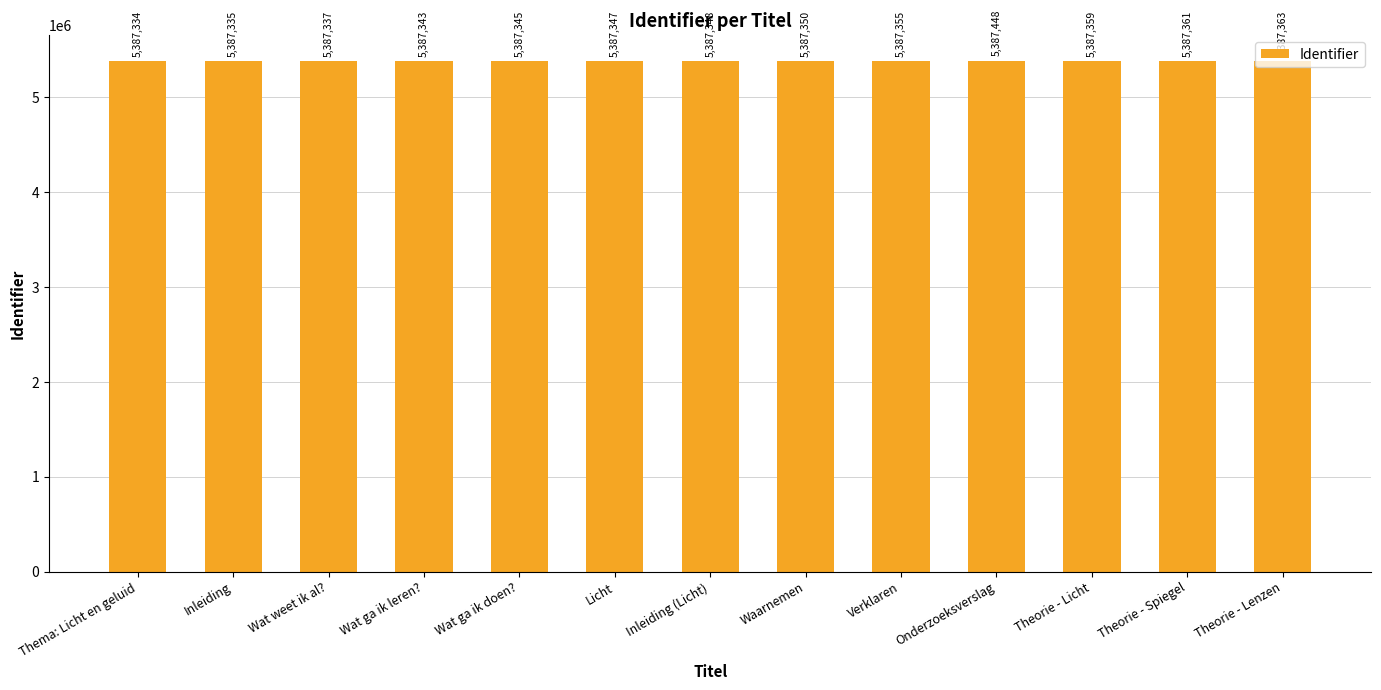

What is the average value?

5387356